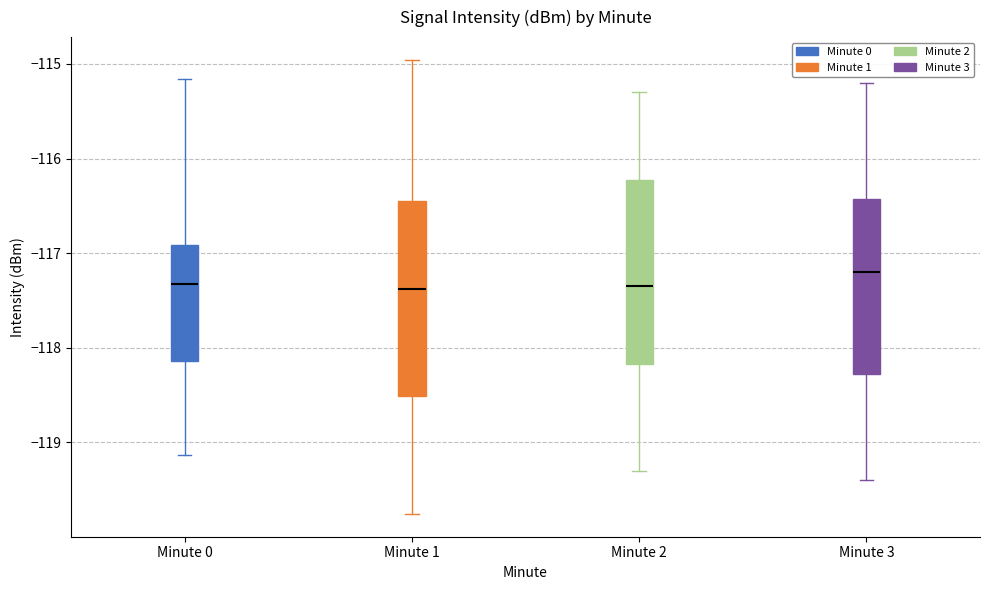

Reading left to right, transcribe this box plot: for each box, give where its median line is, the range the box spans, and where its two whiskers end, as read against the y-axis. The values are not printed on the chart, so give them approximately, as read against the axis.

Minute 0: median -117.3, box -118.1 to -116.9, whiskers -119.1 to -115.2
Minute 1: median -117.4, box -118.5 to -116.4, whiskers -119.8 to -115.0
Minute 2: median -117.3, box -118.2 to -116.2, whiskers -119.3 to -115.3
Minute 3: median -117.2, box -118.3 to -116.4, whiskers -119.4 to -115.2